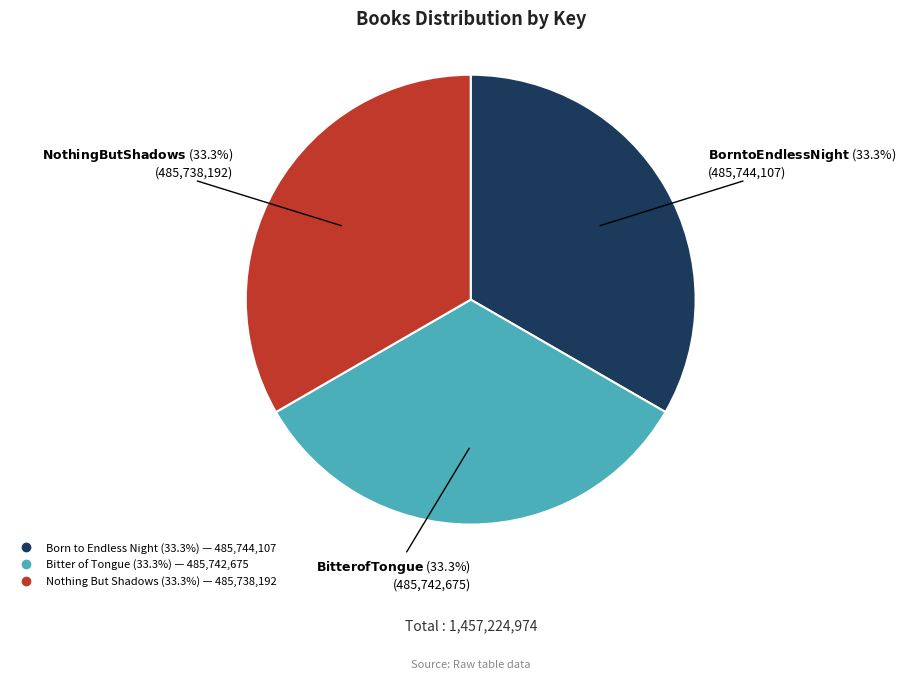

Count the number of slices in the pie.

3